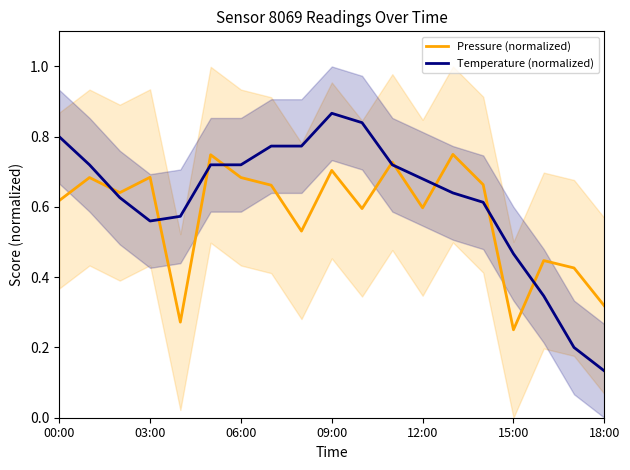

The Temperature (normalized) series shows 0.1 at 17. True or false?

False